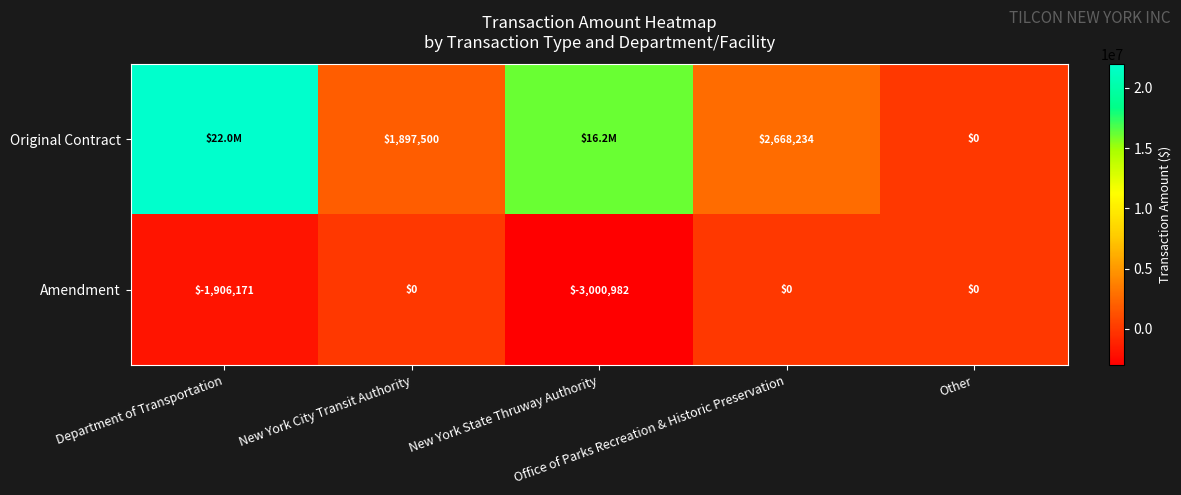

The Original Contract series shows 3980679.4 at Office of Parks Recreation & Historic Preservation. True or false?

False